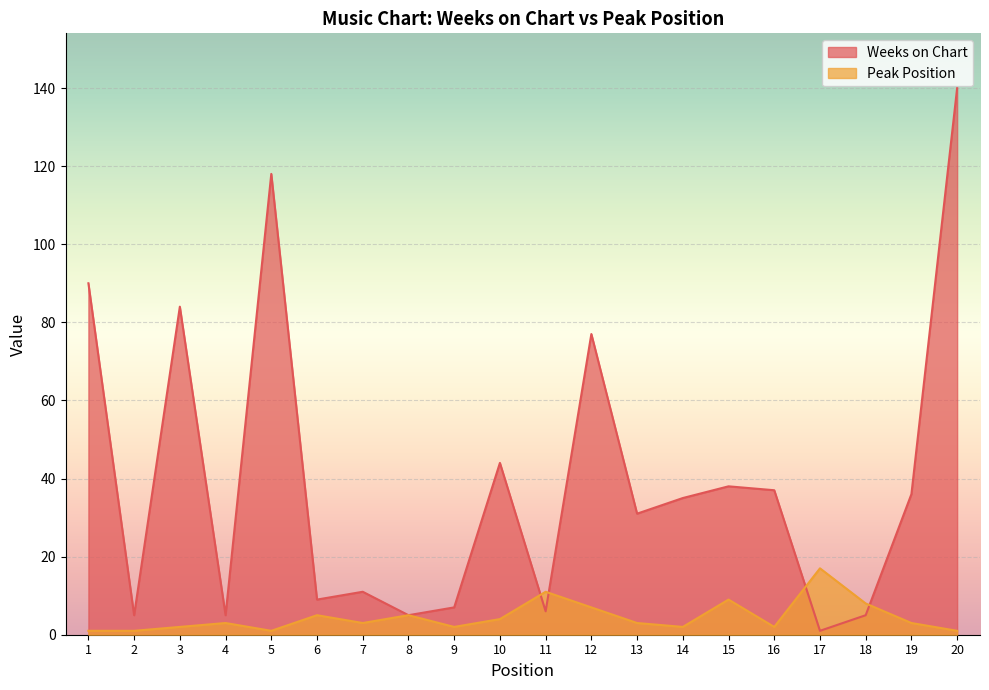

What is the total value across all series at 6?

14